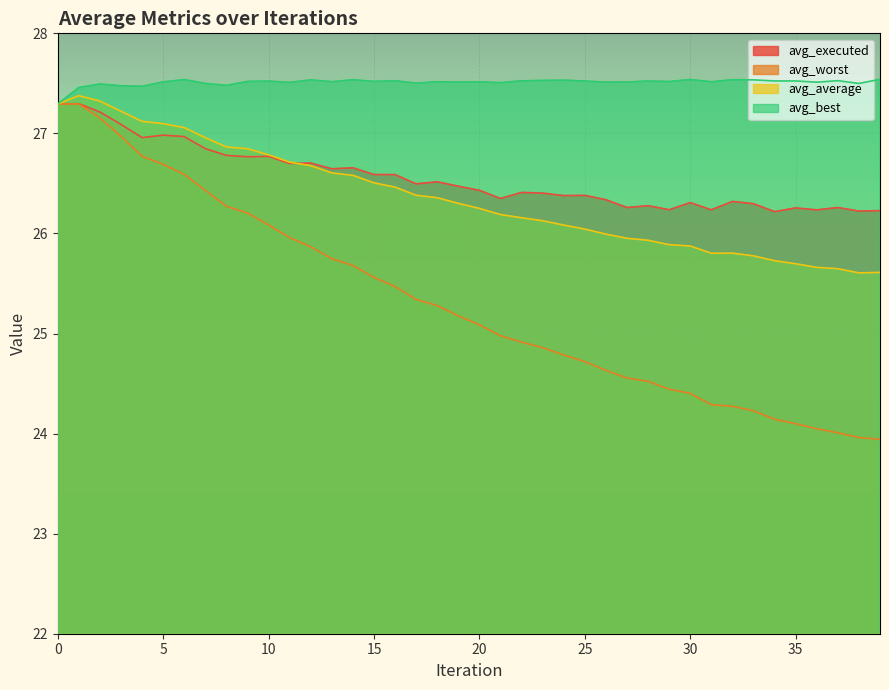

Reading right to left, what are all the values shown in this chart?

avg_executed: 26.2	26.2	26.3	26.2	26.3	26.2	26.3	26.3	26.2	26.3	26.2	26.3	26.3	26.3	26.4	26.4	26.4	26.4	26.3	26.4	26.5	26.5	26.5	26.6	26.6	26.7	26.6	26.7	26.7	26.8	26.8	26.8	26.8	27.0	27.0	27.0	27.1	27.2	27.3	27.3
avg_worst: 23.9	24.0	24.0	24.0	24.1	24.1	24.2	24.3	24.3	24.4	24.4	24.5	24.6	24.6	24.7	24.8	24.9	24.9	25.0	25.1	25.2	25.3	25.3	25.5	25.6	25.7	25.7	25.9	26.0	26.1	26.2	26.3	26.4	26.6	26.7	26.8	27.0	27.2	27.3	27.3
avg_average: 25.6	25.6	25.6	25.7	25.7	25.7	25.8	25.8	25.8	25.9	25.9	25.9	26.0	26.0	26.0	26.1	26.1	26.2	26.2	26.3	26.3	26.4	26.4	26.5	26.5	26.6	26.6	26.7	26.7	26.8	26.8	26.9	27.0	27.1	27.1	27.1	27.2	27.3	27.4	27.3
avg_best: 27.5	27.5	27.5	27.5	27.5	27.5	27.5	27.5	27.5	27.5	27.5	27.5	27.5	27.5	27.5	27.5	27.5	27.5	27.5	27.5	27.5	27.5	27.5	27.5	27.5	27.5	27.5	27.5	27.5	27.5	27.5	27.5	27.5	27.5	27.5	27.5	27.5	27.5	27.5	27.3